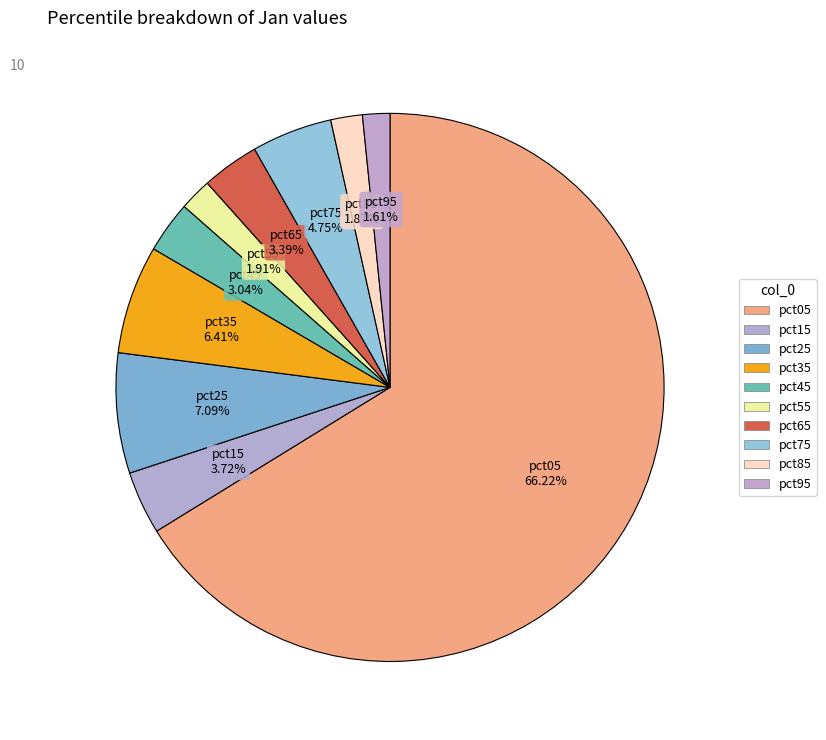

What portion of the pie excludes pct35?

93.6%